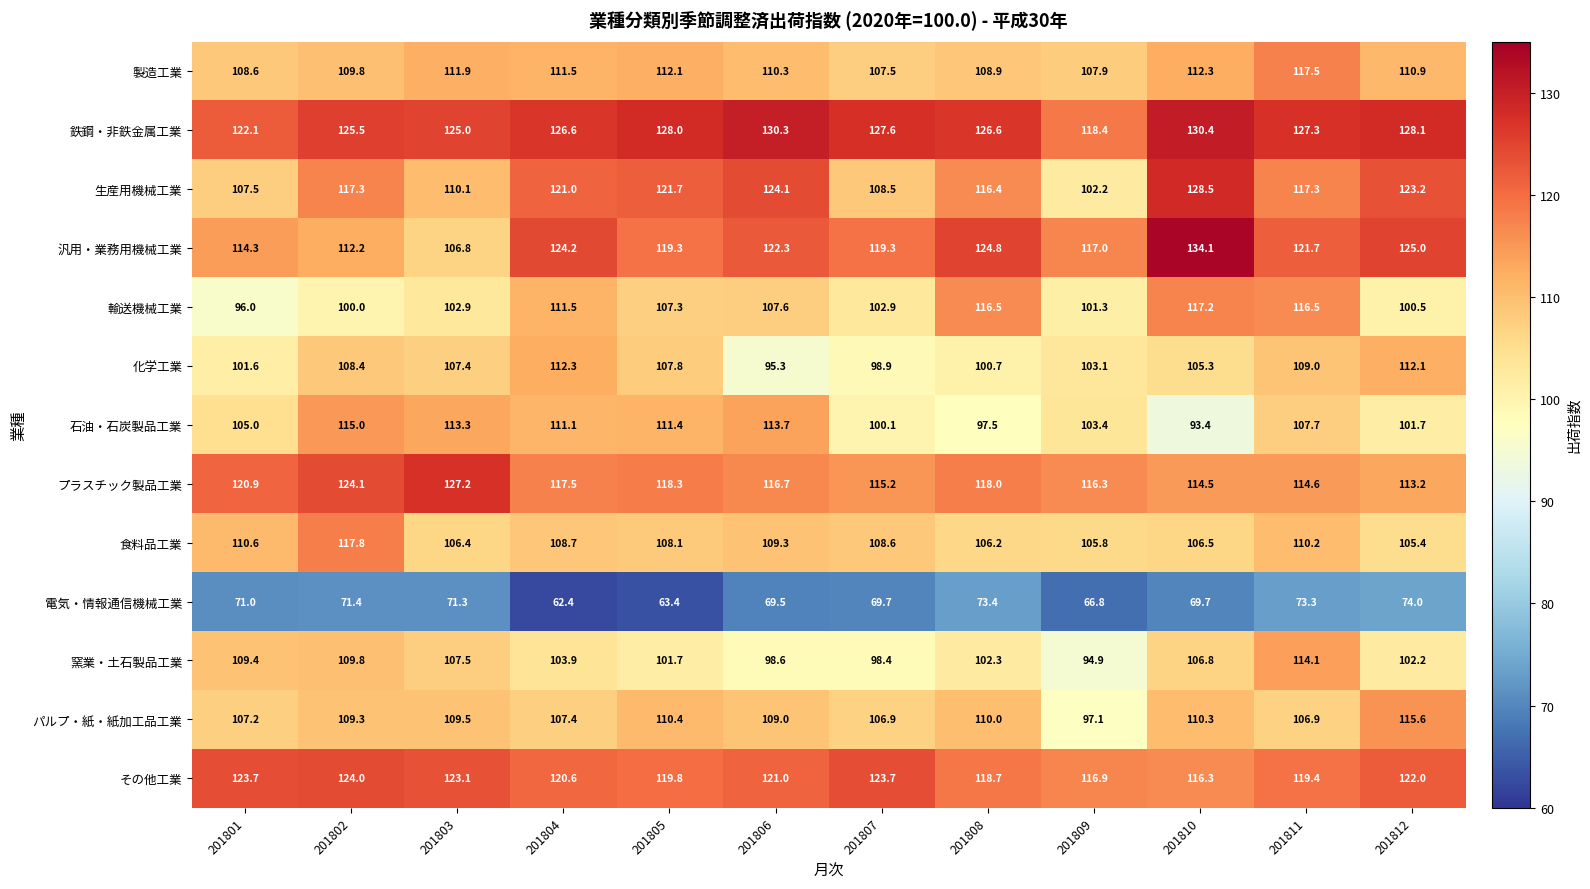

What is the total value across all series at 201802?

1444.6